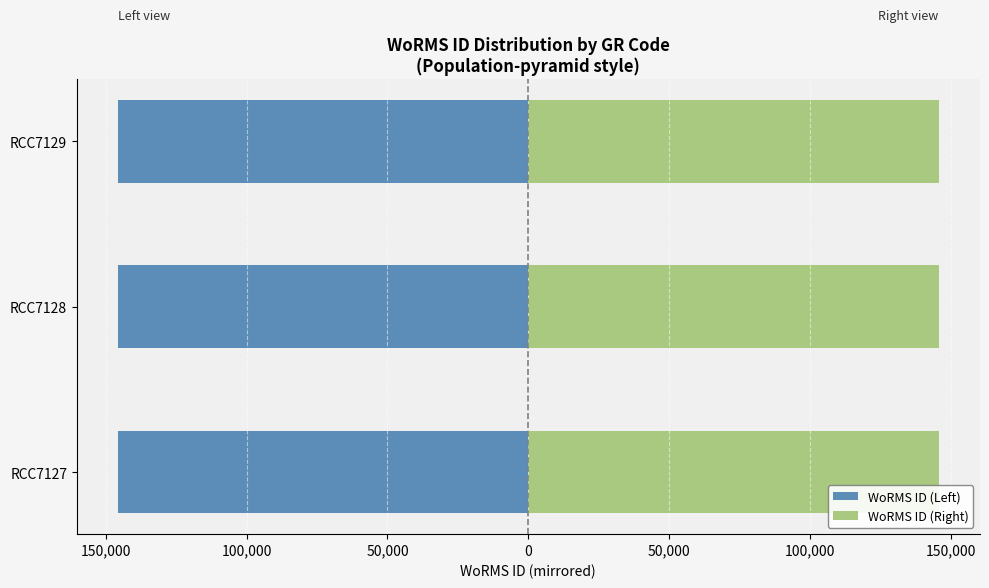

How many data points in WoRMS ID (Right) are less than 145735?

1